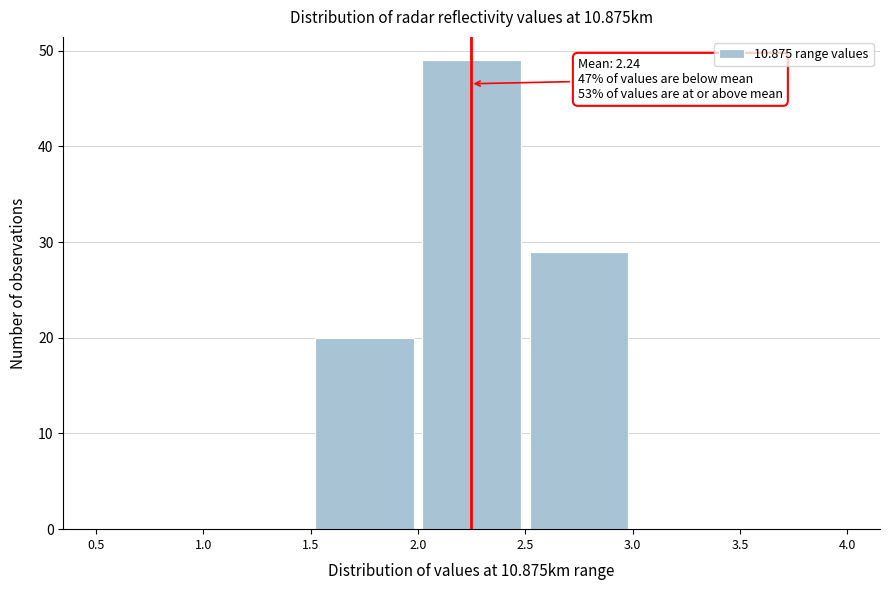

Which range on the x-axis has the tallest bar?

2.0 to 2.5